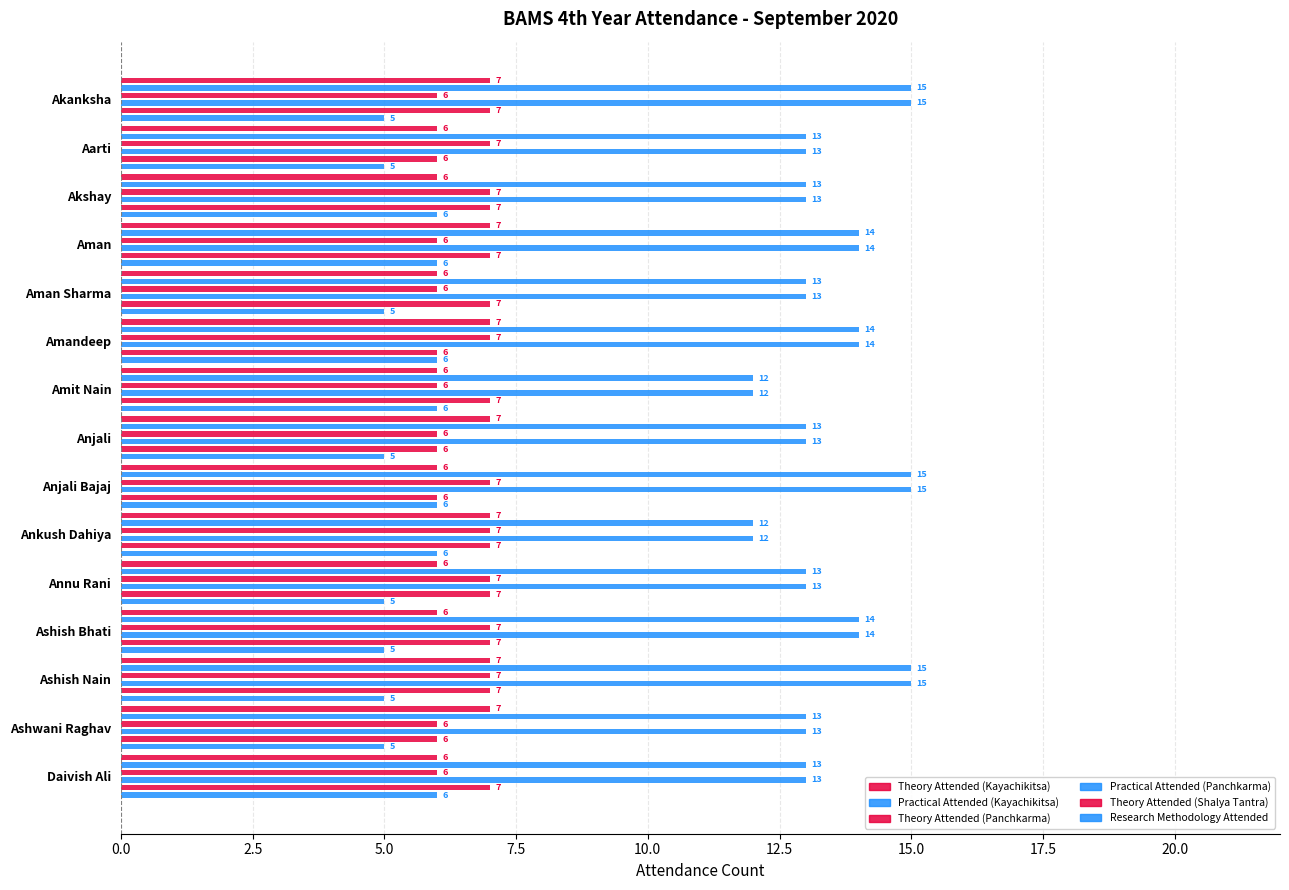

How many Practical Attended (Panchkarma) values are between 13 and 14?

10